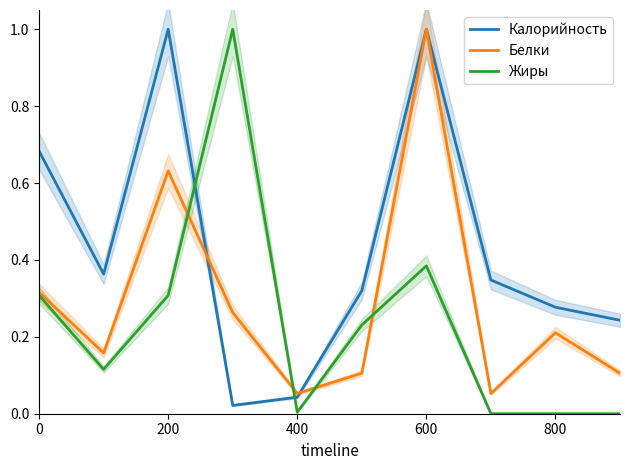

What are all the series names shown in the legend?

Калорийность, Белки, Жиры